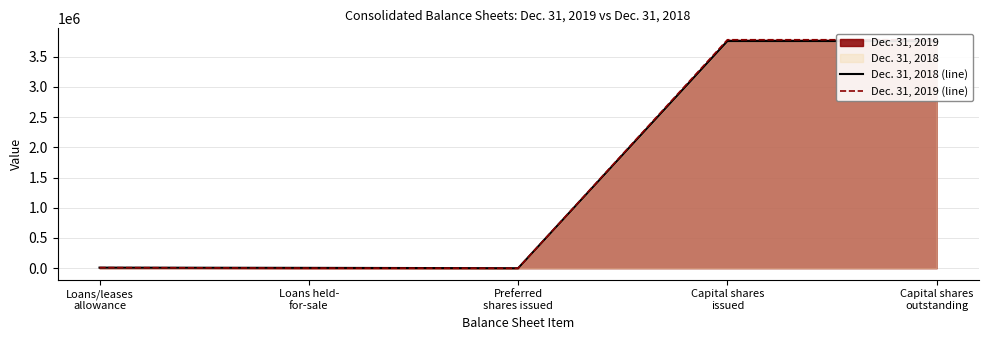

True or false: Dec. 31, 2018 (line) has a value of 5751186 at Capital shares
outstanding.

False